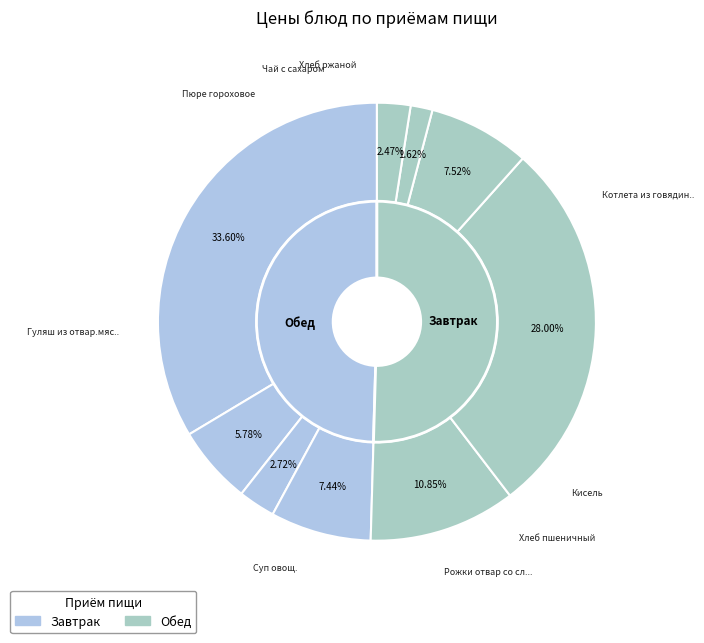

How many slices are in this pie chart?

9